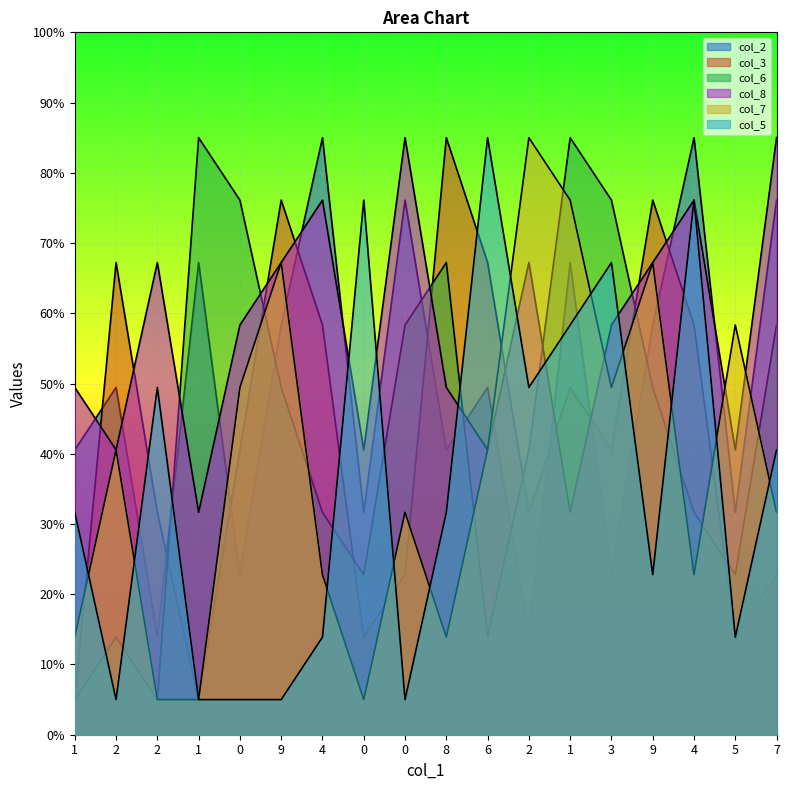

How many times do col_2 and col_6 cross each other?

6